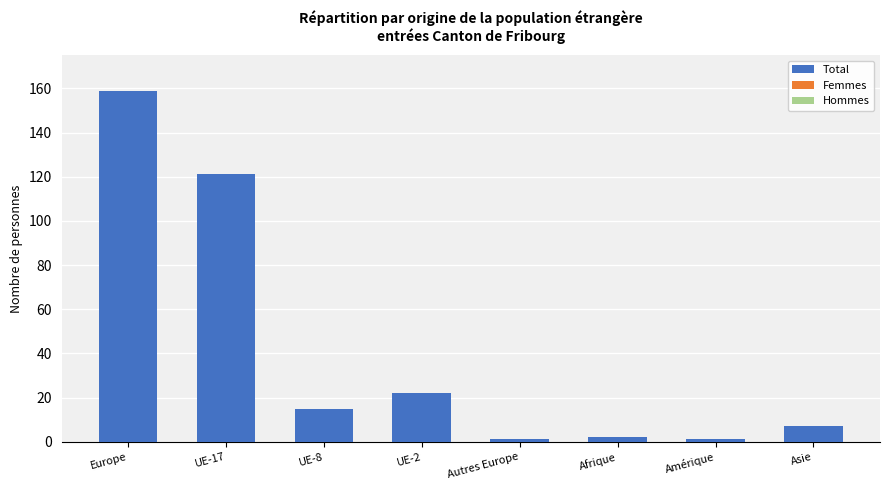

What is the ratio of the value at UE-17 to the value at UE-2?

5.5